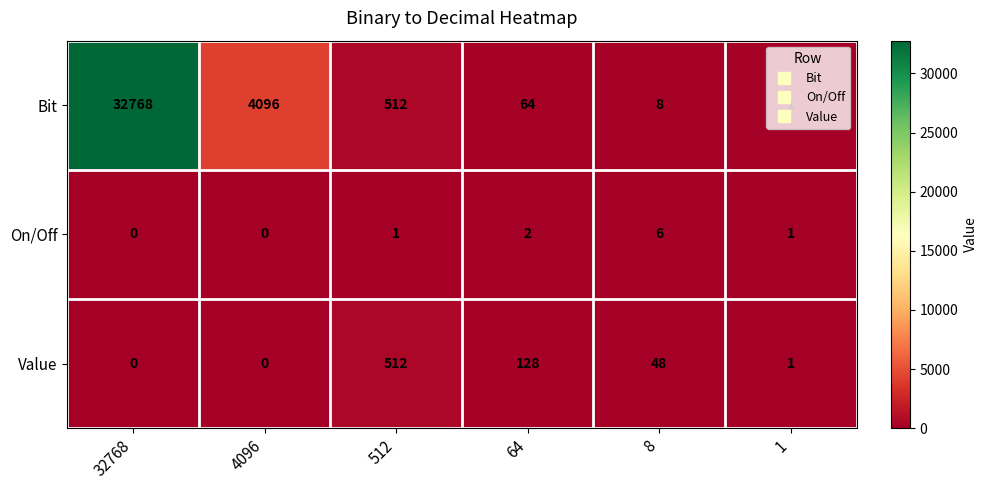

Is it true that Bit equals 4096 at 4096?

True